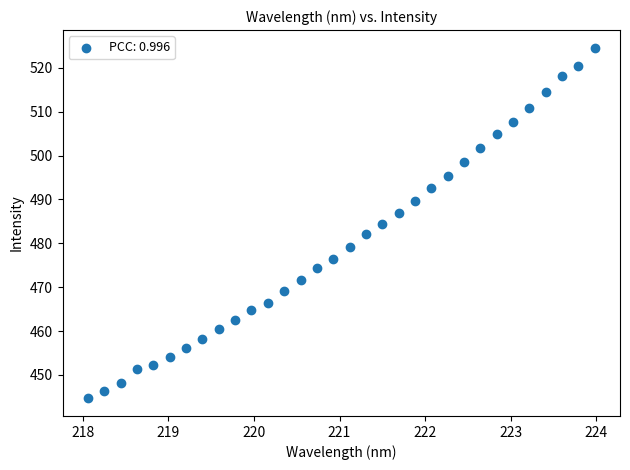

What is the range of Y values (max minus min)?

80.0